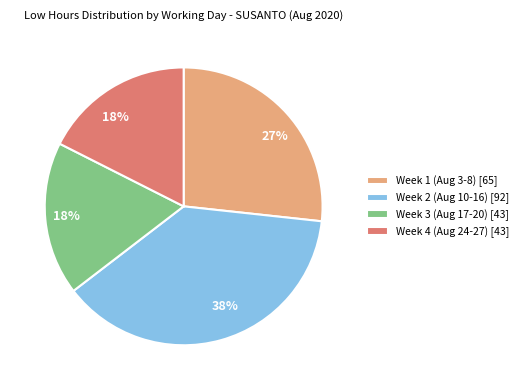

True or false: Week 1 (Aug 3-8) [65] accounts for 17% of the total.

False